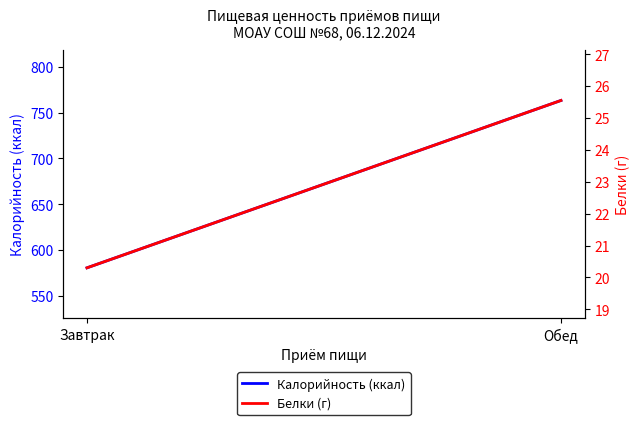

What is the label of the 2nd point from the left?

Обед